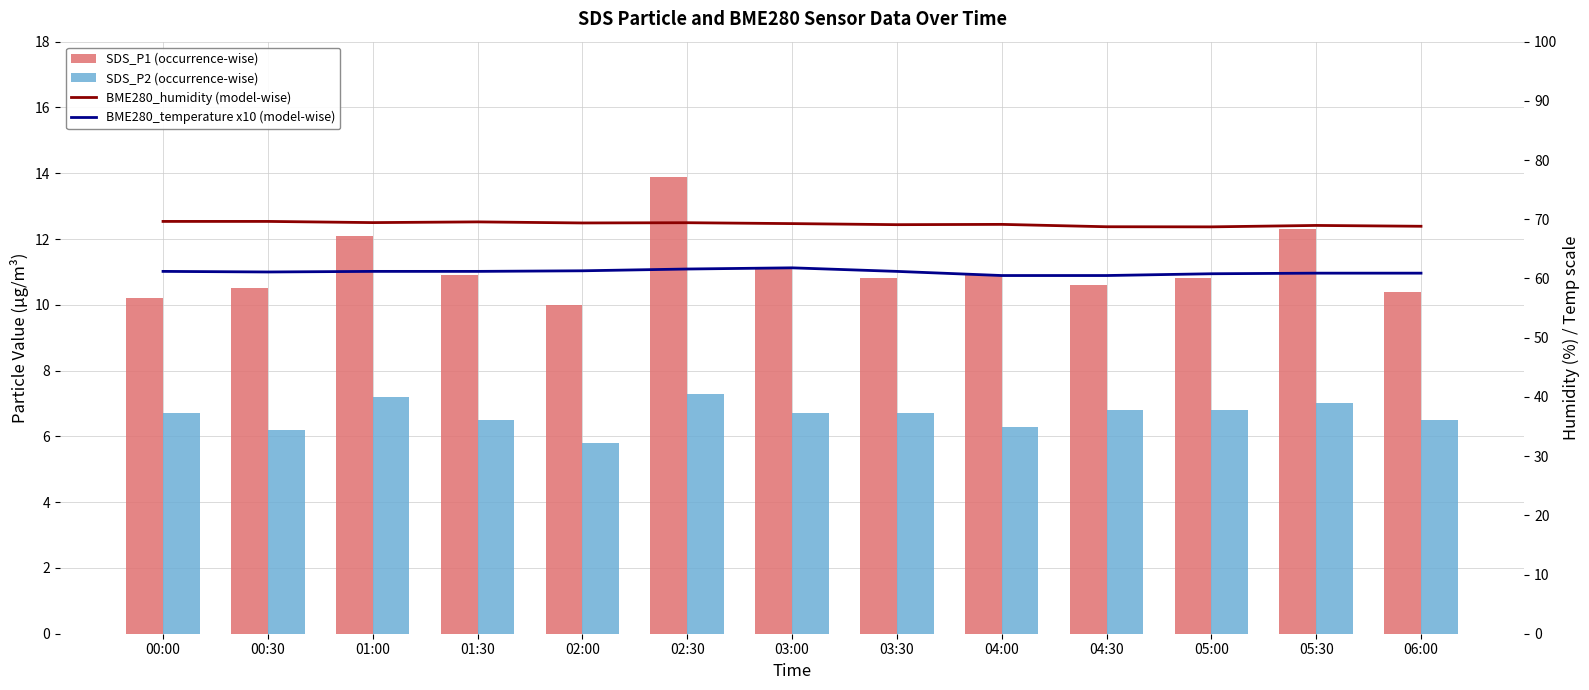

What is the label of the 1st bar from the left?

00:00